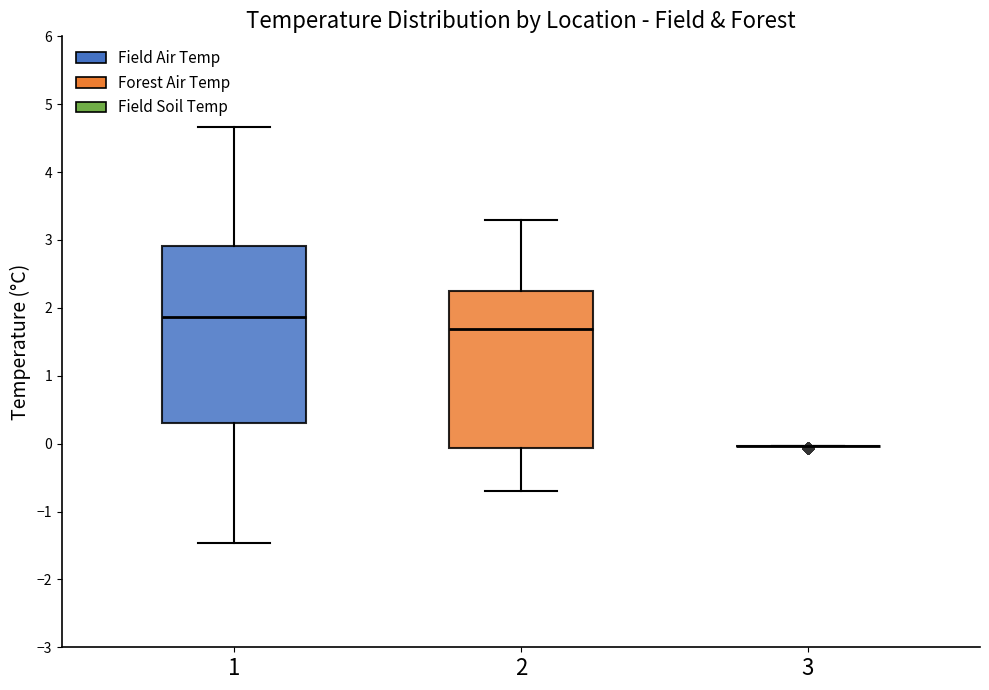

Reading left to right, read every box against the y-axis: the position of its median line, the range the box covers, and the ends of its whiskers. The values are not printed on the chart, so give them approximately, as read against the axis.

1: median 1.9, box 0.3 to 2.9, whiskers -1.5 to 4.7
2: median 1.7, box -0.1 to 2.2, whiskers -0.7 to 3.3
3: box collapsed to a line at 0.0, whiskers 0.0 to 0.0